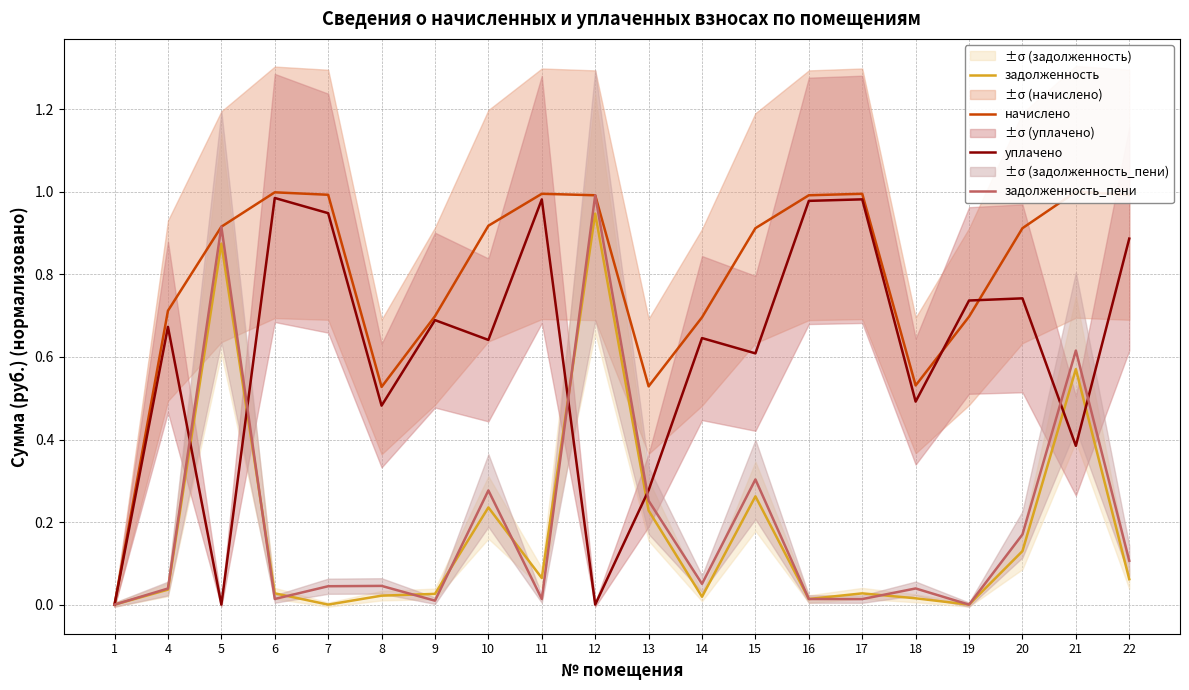

Rank the categories by уплачено value from lowest to highest.

1, 5, 12, 13, 21, 8, 18, 15, 10, 14, 4, 9, 19, 20, 22, 7, 16, 11, 17, 6